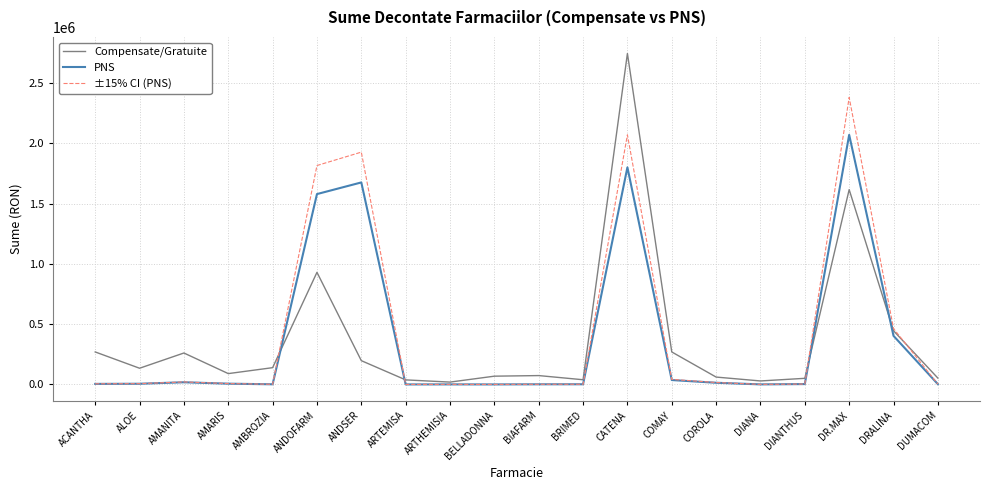

Which series has the widest spread of values?

Compensate/Gratuite